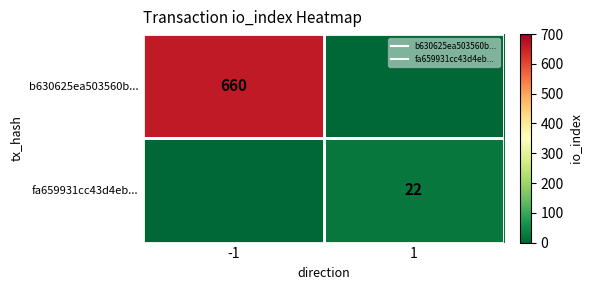

The value of fa659931cc43d4eb... at 1 is 22. True or false?

True